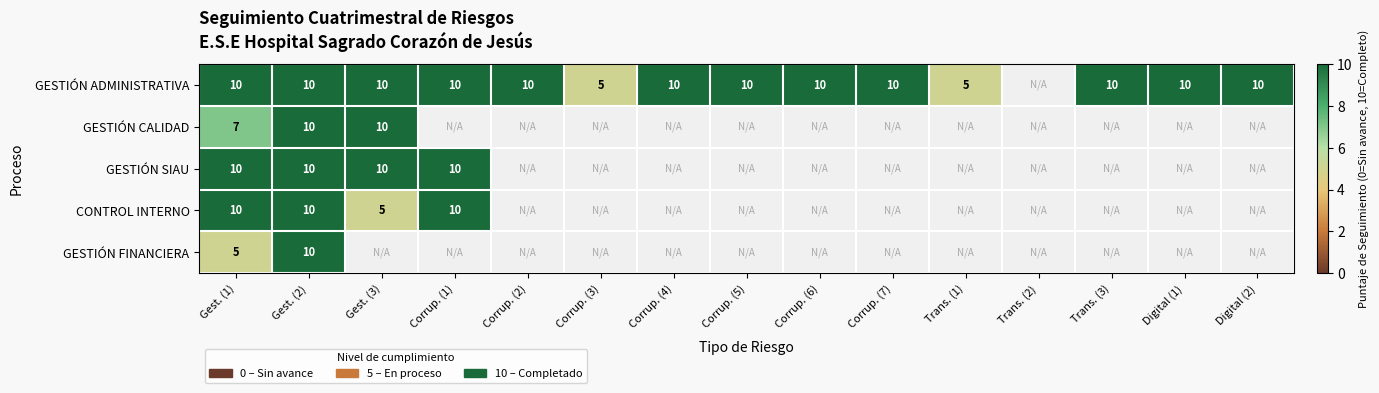

The value of CONTROL INTERNO at Corrup. (1) is 10. True or false?

True